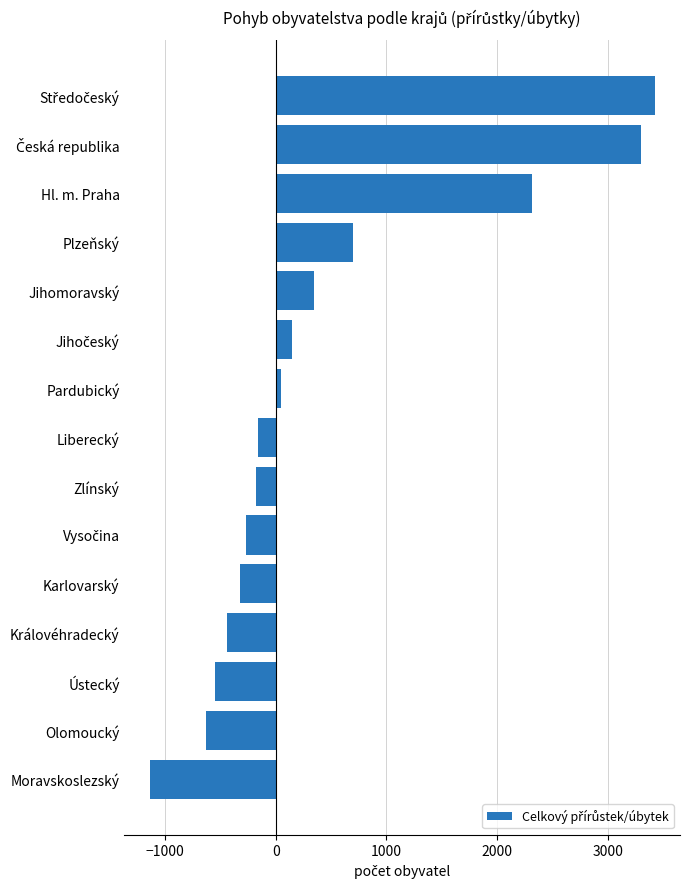

Which has a higher value, Karlovarský or Pardubický?

Pardubický